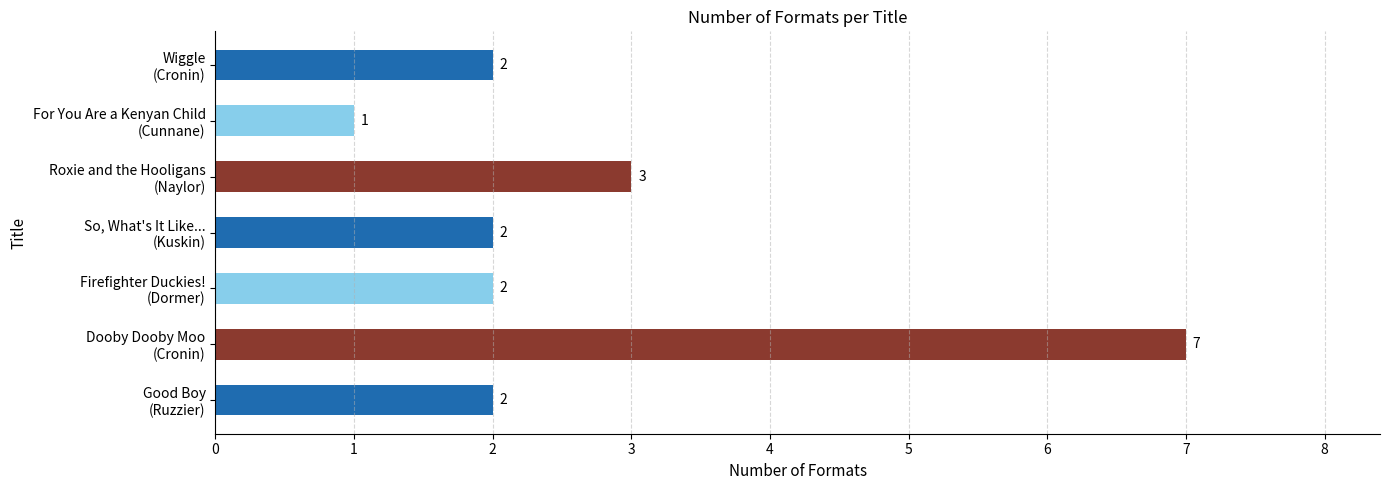

Reading bottom to top, list all the values displayed in this chart.

2	7	2	2	3	1	2